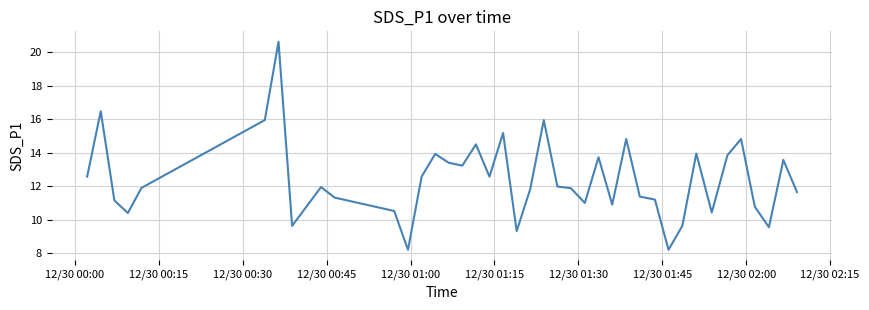

Does the chart have visible grid lines?

Yes